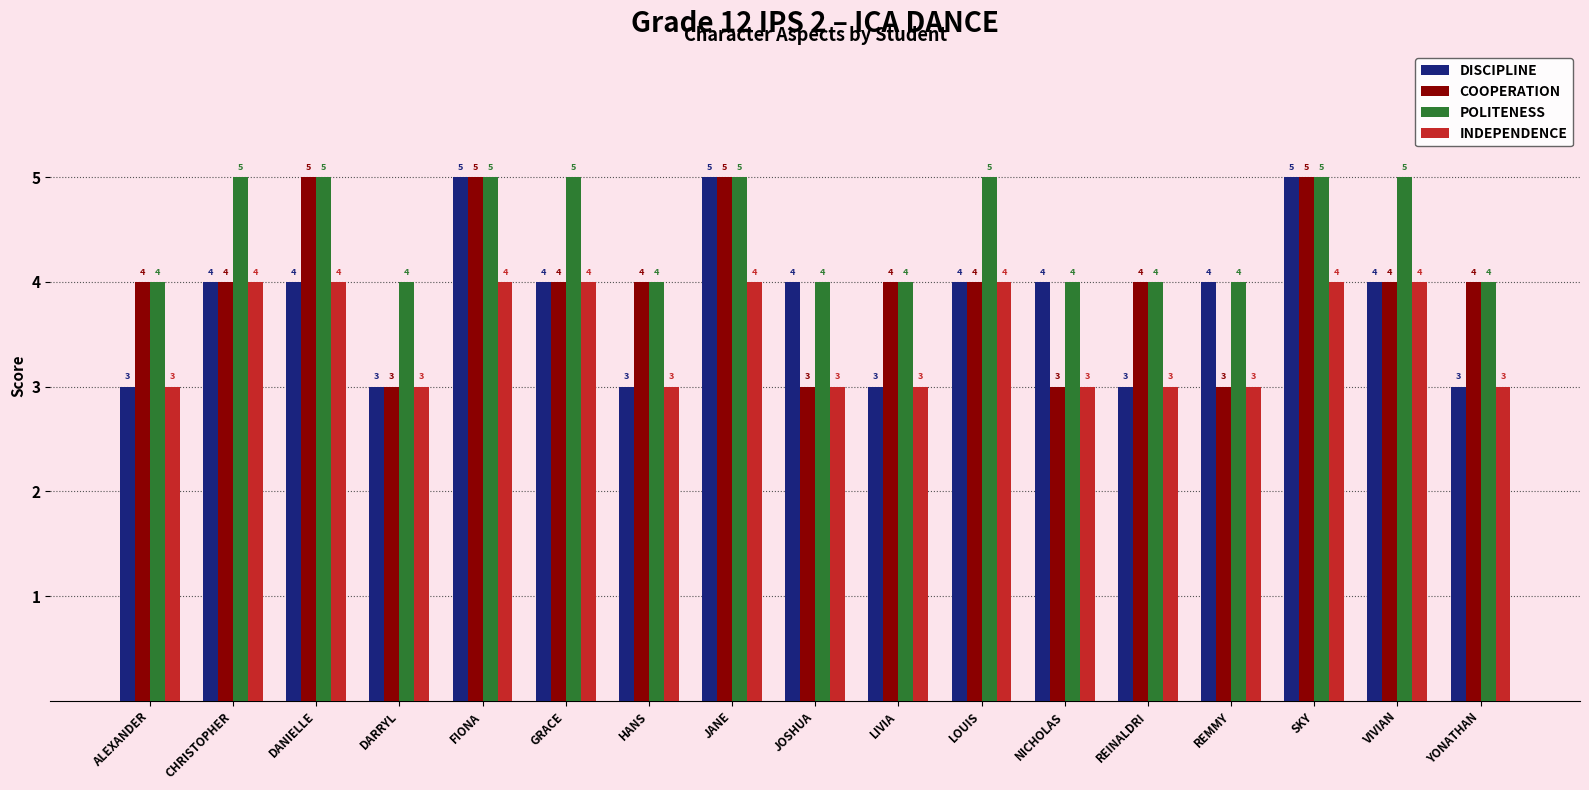

What is the difference between the maximum and minimum values in the DISCIPLINE series?

2